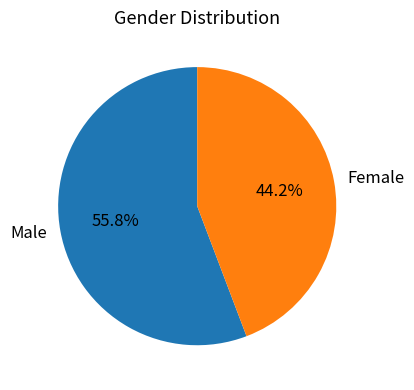

What is the ratio of the value at Male to the value at Female?

1.3